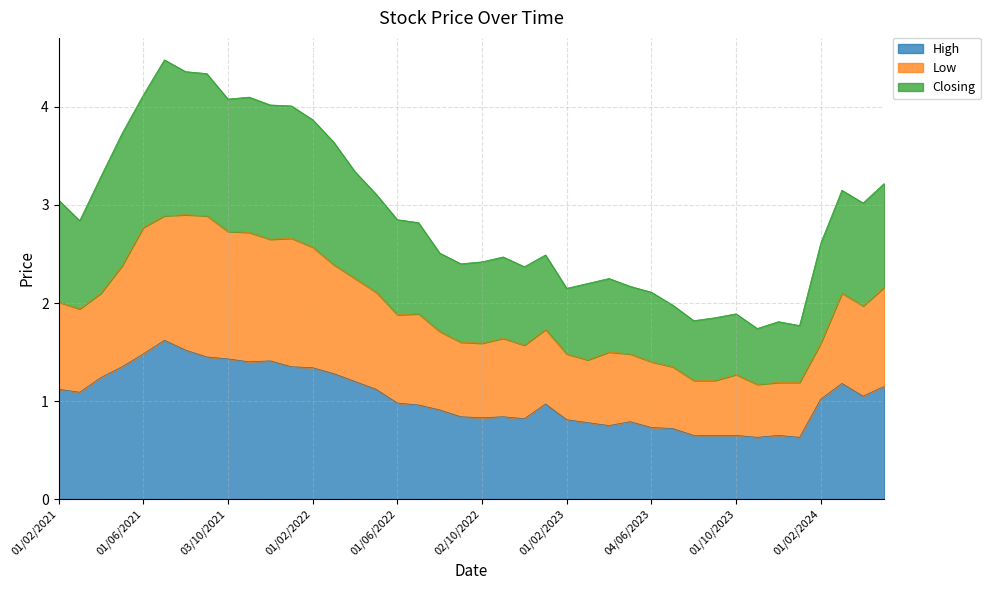

At which category does the chart reach its peak across all series?

01/07/2021